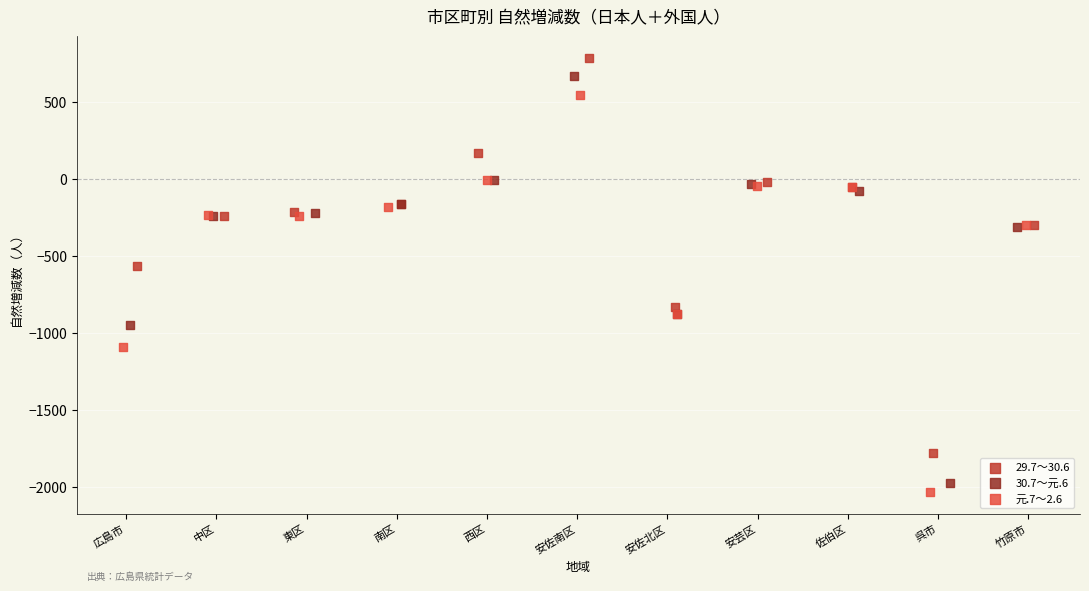

Which series reaches the maximum Y coordinate?

29.7～30.6